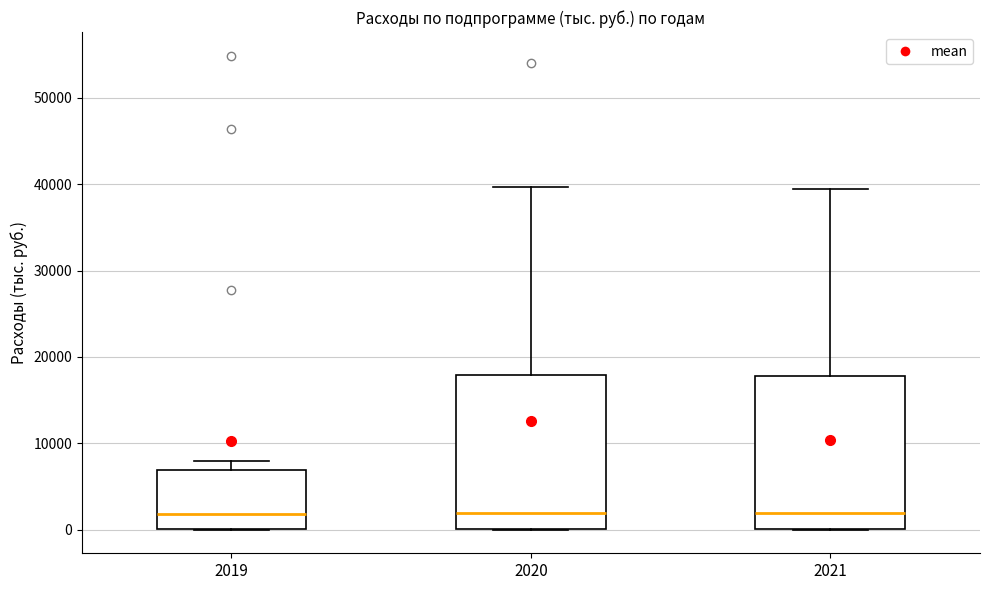

Where is the upper edge of the box at x = 2020 on the y-axis? The values are not printed on the chart, so give them approximately, as read against the axis.

18000